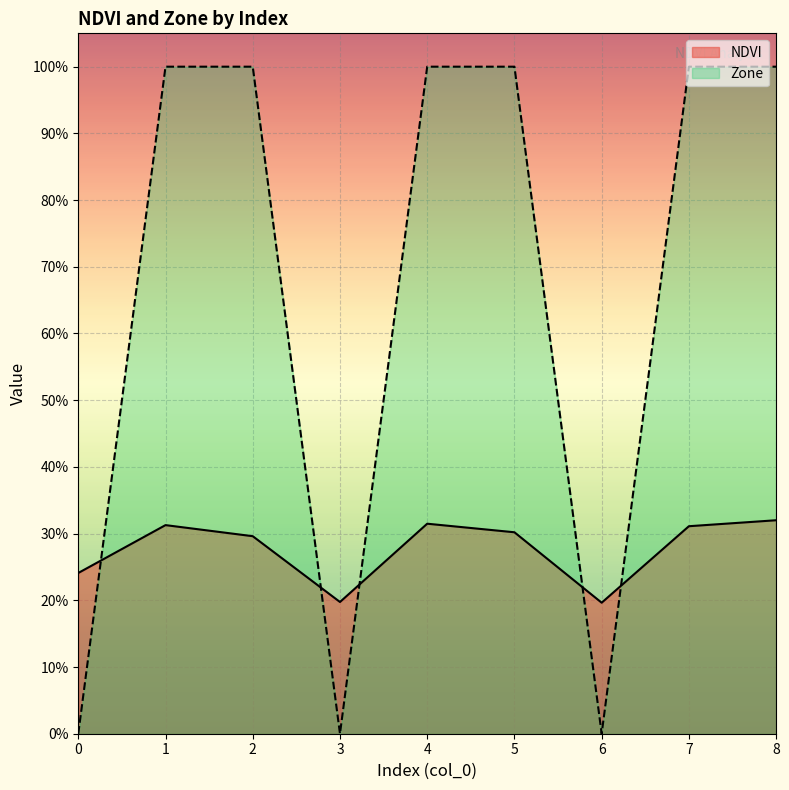

What are all the series names shown in the legend?

NDVI, Zone